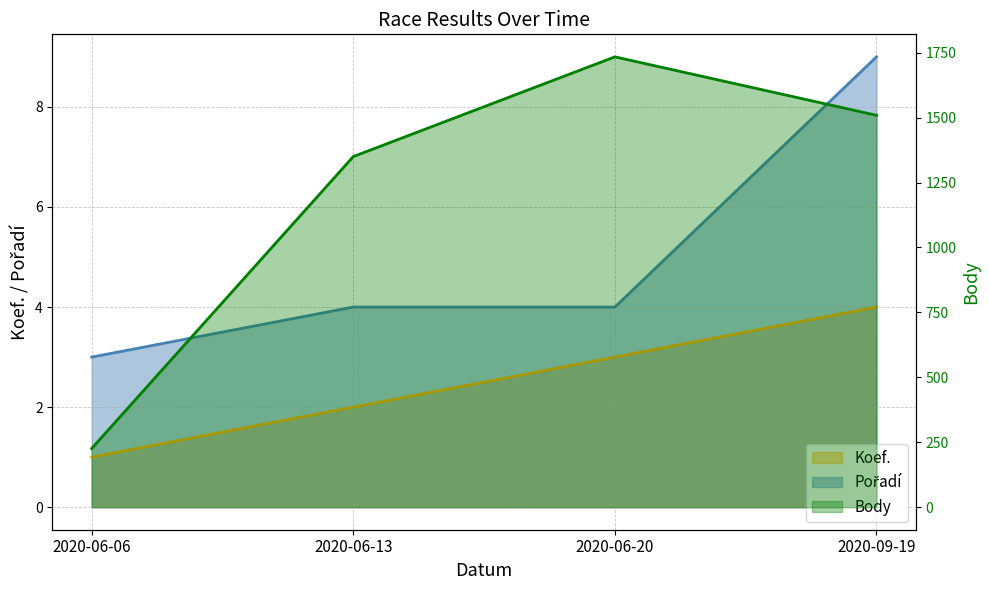

The Body series shows 1969 at 2020-06-13. True or false?

False